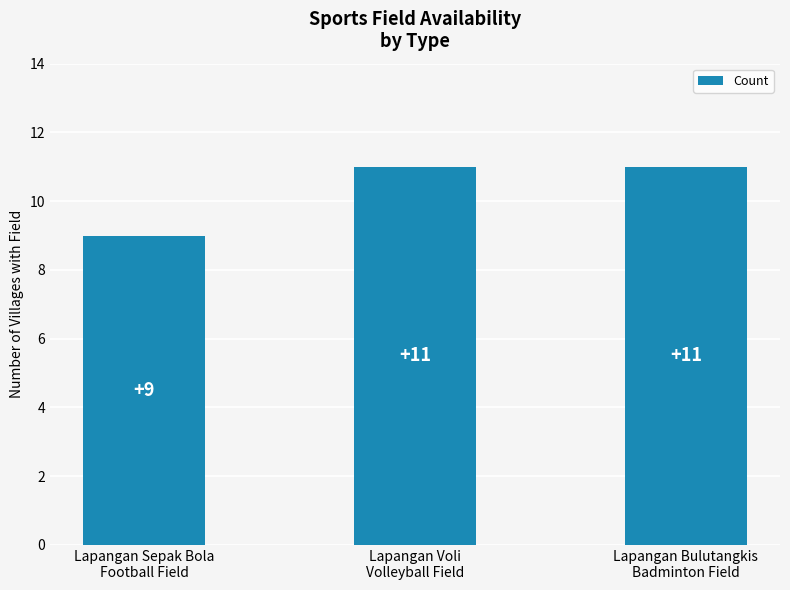

What is the change in value from Lapangan Sepak Bola
Football Field to Lapangan Voli
Volleyball Field?

+2